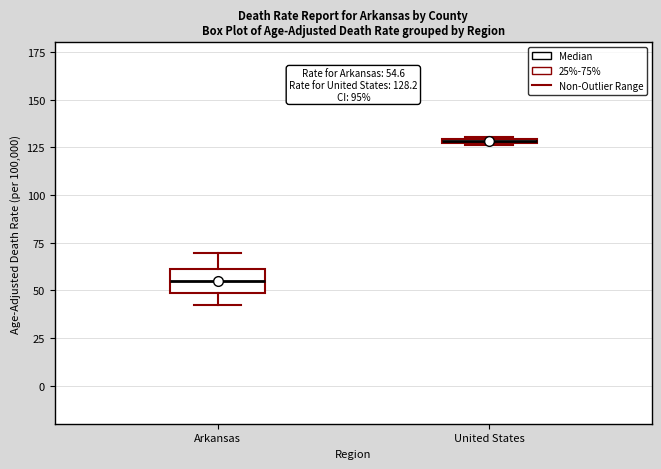

Which box's median line is the lowest?

Arkansas